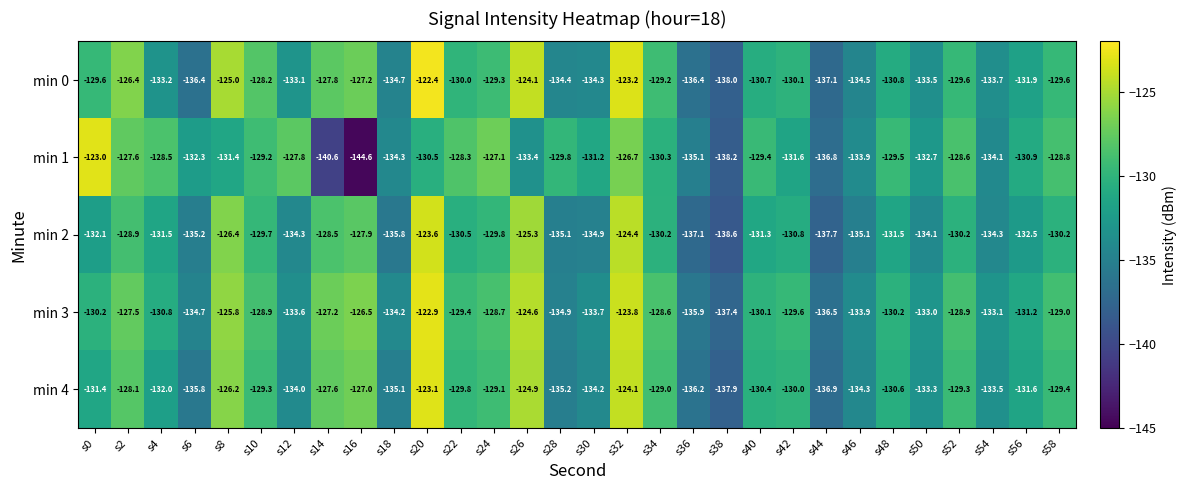

What is the difference between the second highest and second lowest values in the min 0 series?

13.9